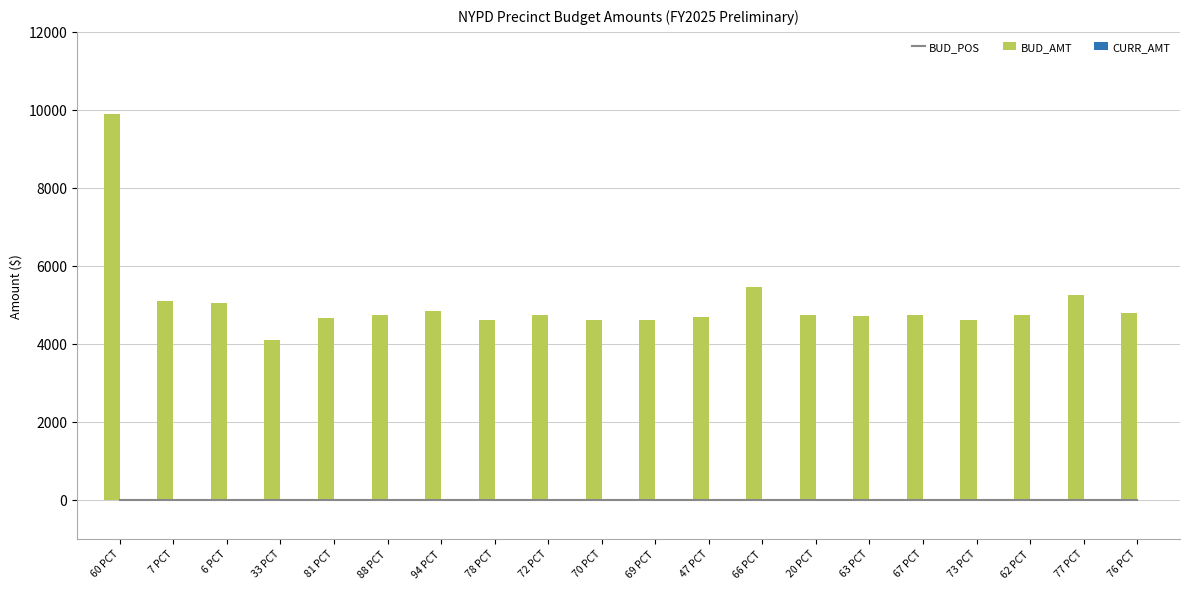

What is the difference between the BUD_AMT values at 63 PCT and 77 PCT?

533